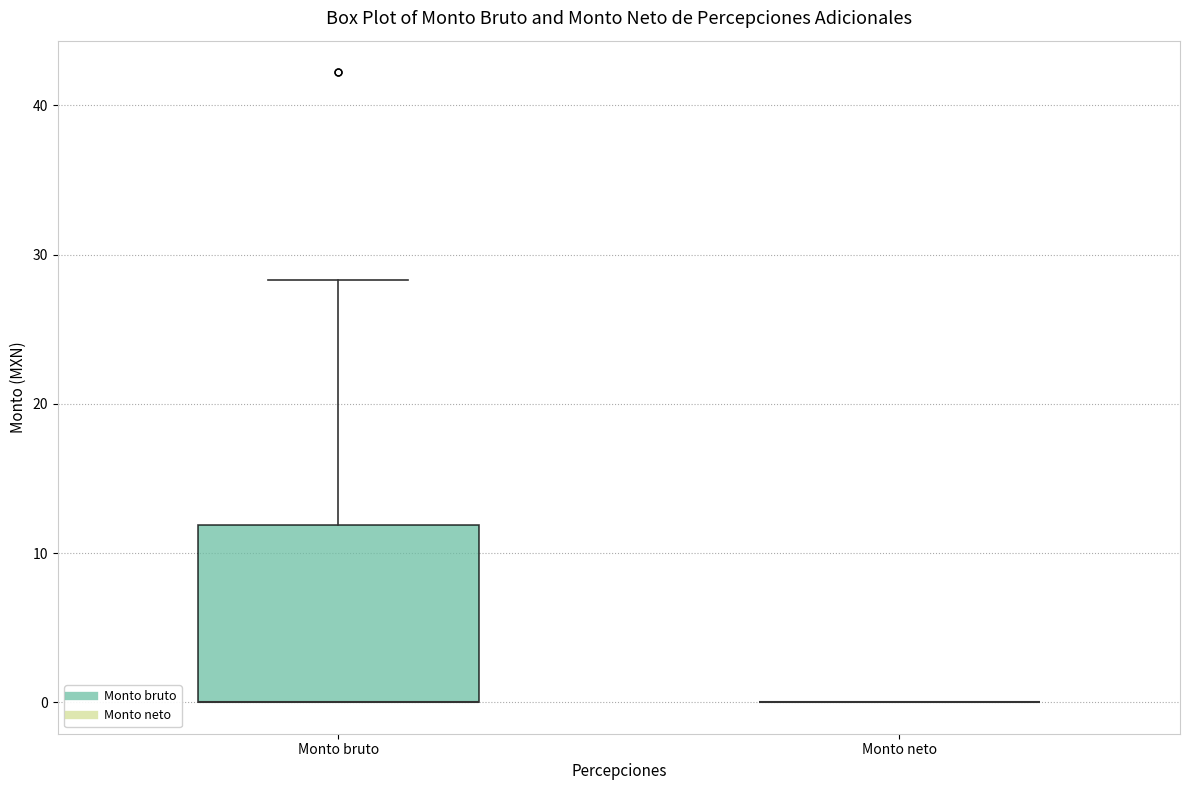

Reading left to right, transcribe this box plot: for each box, give where its median line is, the range the box spans, and where its two whiskers end, as read against the y-axis. The values are not printed on the chart, so give them approximately, as read against the axis.

Monto bruto: median 0 (drawn on the box's lower edge), box 0 to 12, whiskers 0 to 28
Monto neto: box collapsed to a line at 0, whiskers 0 to 0